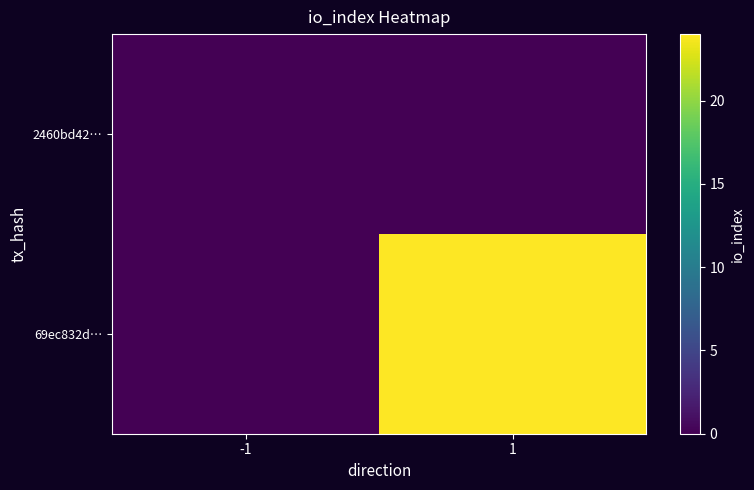

At how many categories does at least one series exceed 19?

1